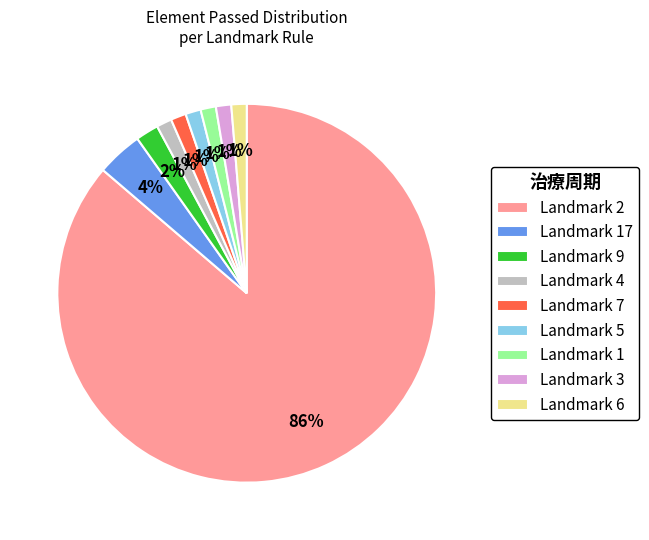

Does Landmark 4 account for over 50% of the chart?

No